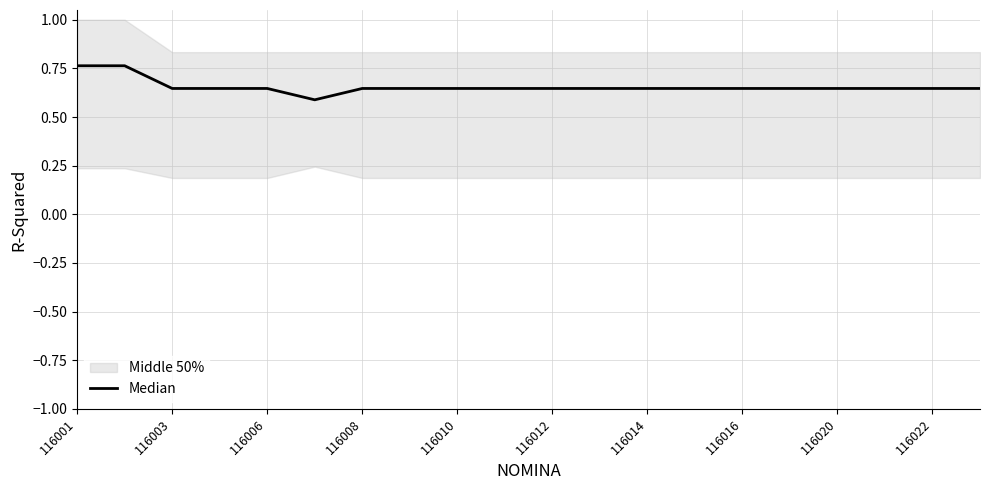

How many lines are shown in the chart?

1